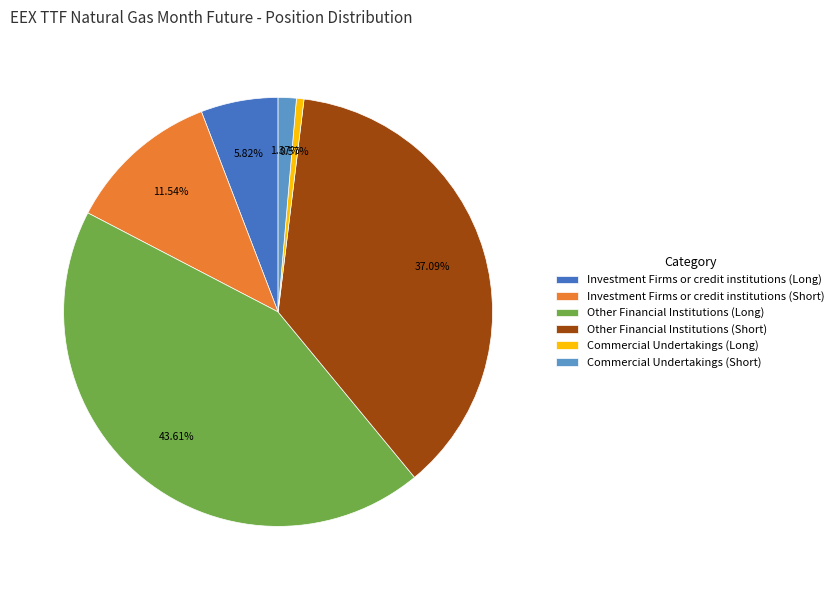

Rank the categories by value from highest to lowest.

Other Financial Institutions (Long), Other Financial Institutions (Short), Investment Firms or credit institutions (Short), Investment Firms or credit institutions (Long), Commercial Undertakings (Short), Commercial Undertakings (Long)